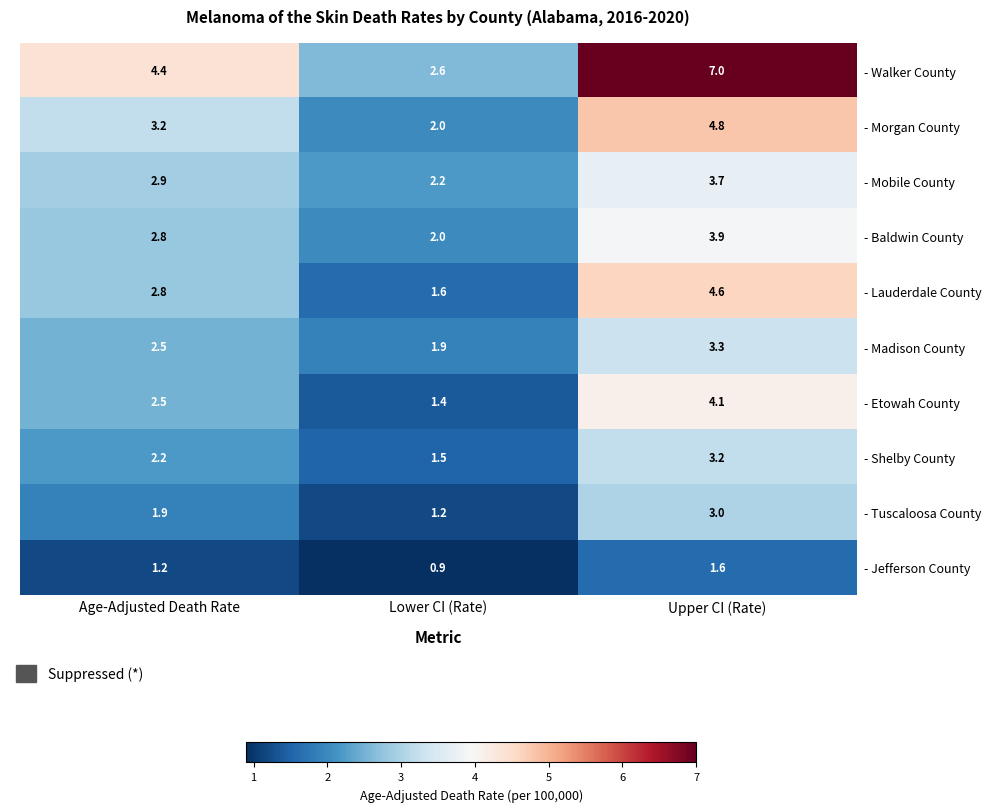

What is the greatest value displayed?

7.0